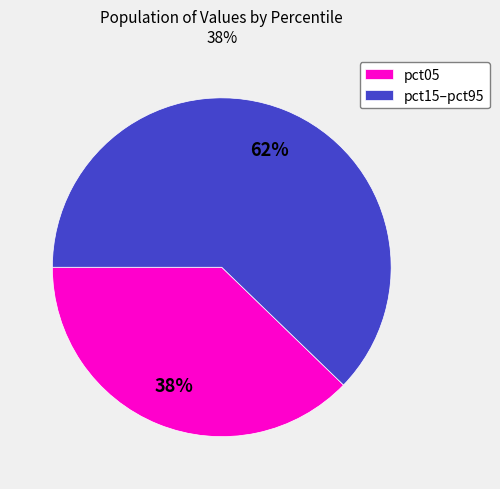

Is there any slice that represents more than half of the pie?

Yes